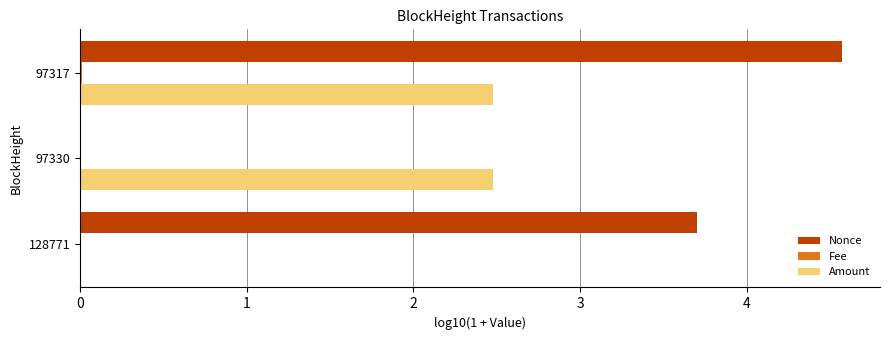

What is the maximum value shown in the chart?

4.6